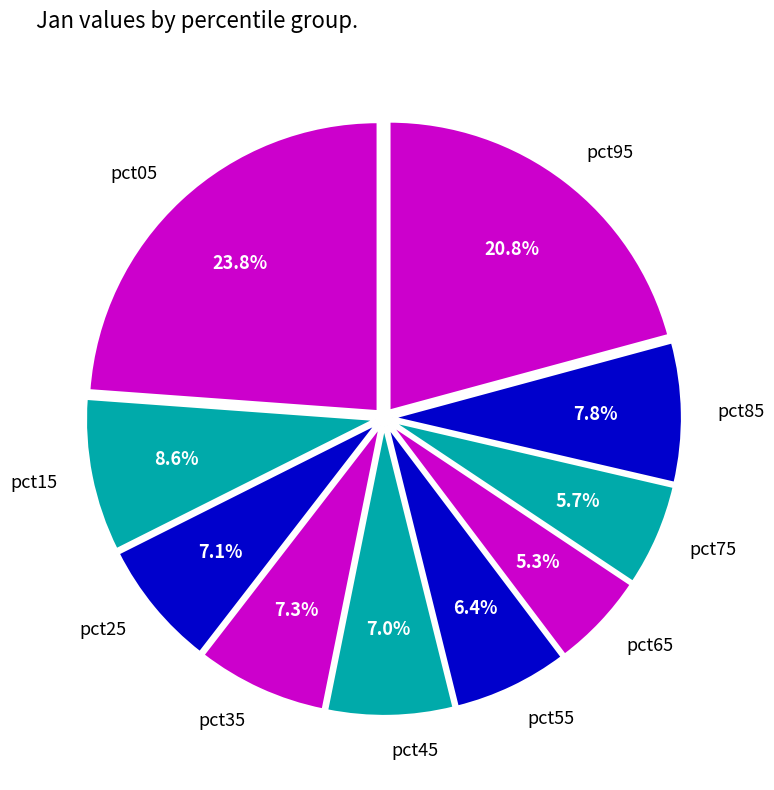

Does any single category account for the majority?

No